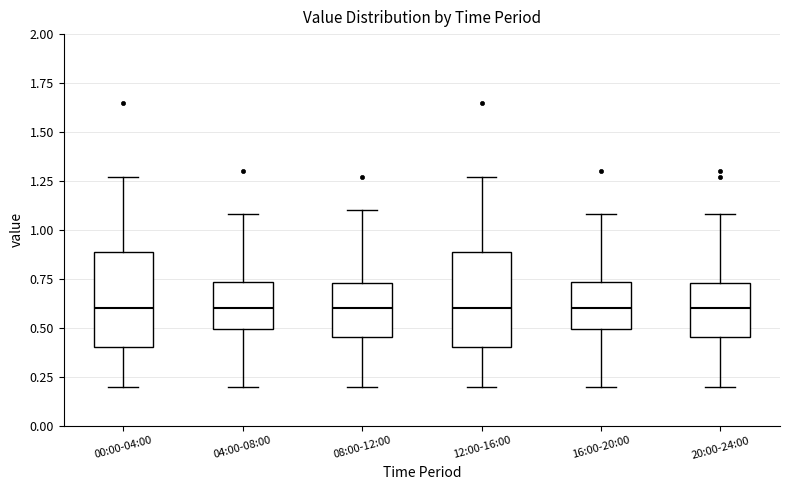

Reading left to right, transcribe this box plot: for each box, give where its median line is, the range the box spans, and where its two whiskers end, as read against the y-axis. The values are not printed on the chart, so give them approximately, as read against the axis.

00:00-04:00: median 0.60, box 0.40 to 0.90, whiskers 0.20 to 1.25
04:00-08:00: median 0.60, box 0.50 to 0.75, whiskers 0.20 to 1.10
08:00-12:00: median 0.60, box 0.45 to 0.75, whiskers 0.20 to 1.10
12:00-16:00: median 0.60, box 0.40 to 0.90, whiskers 0.20 to 1.25
16:00-20:00: median 0.60, box 0.50 to 0.75, whiskers 0.20 to 1.10
20:00-24:00: median 0.60, box 0.45 to 0.75, whiskers 0.20 to 1.10